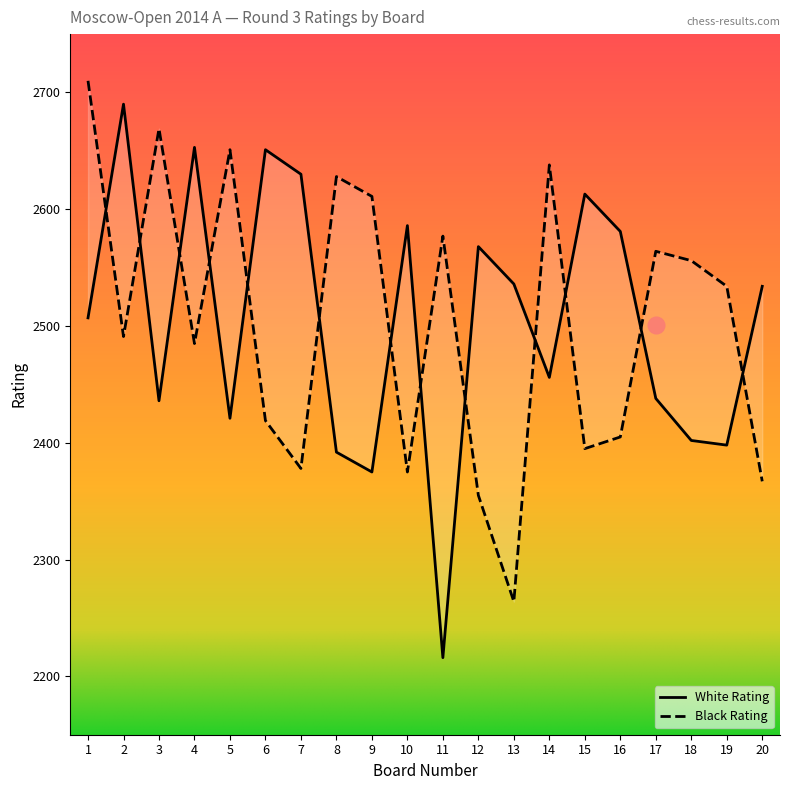

What is the difference between the highest and lowest values at 10?

211